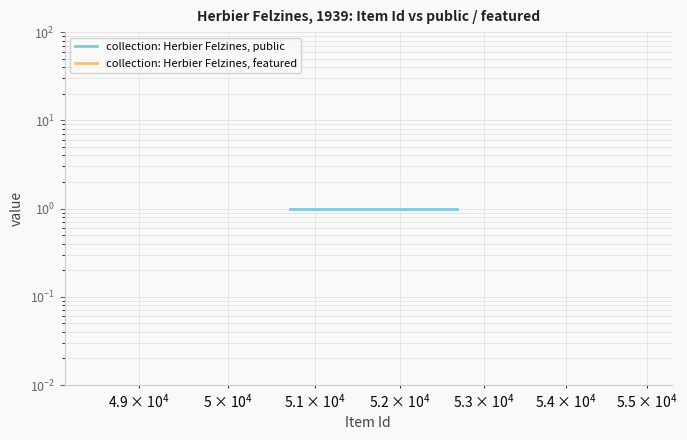

True or false: collection: Herbier Felzines, public and collection: Herbier Felzines, featured intersect in this chart.

False